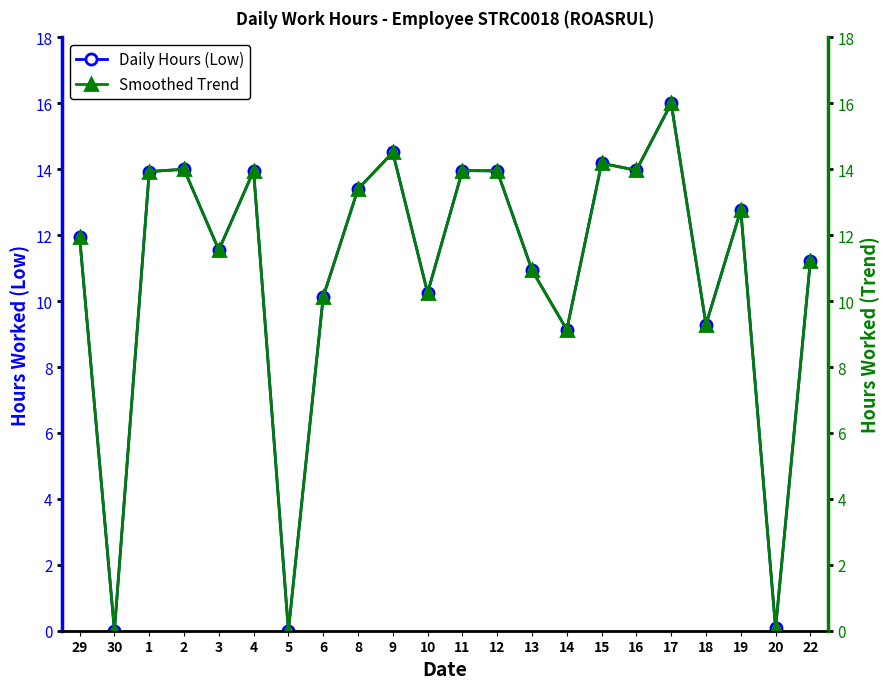

Read the Daily Hours (Low) value at 4.

13.9